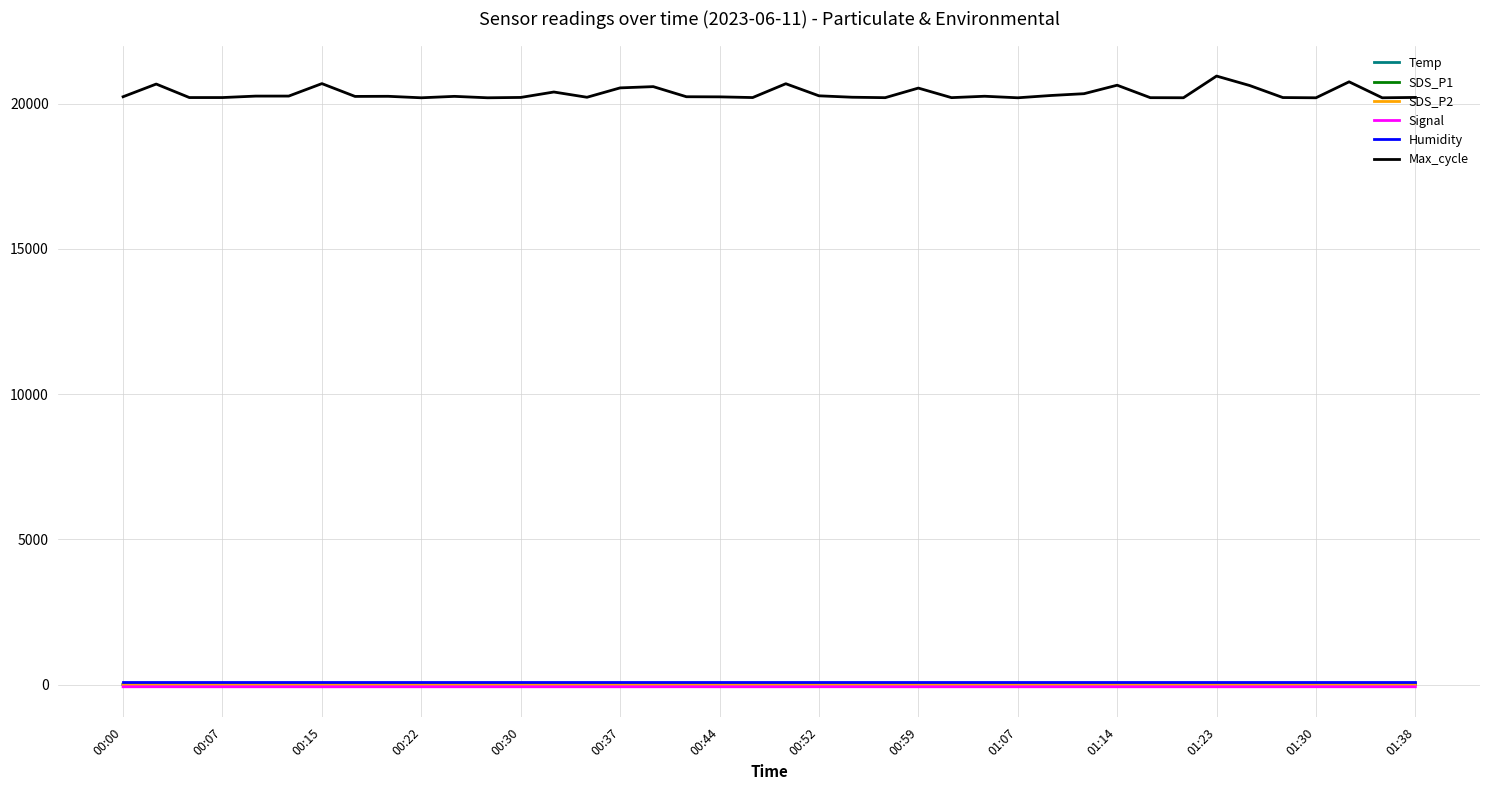

How many lines are shown in the chart?

6